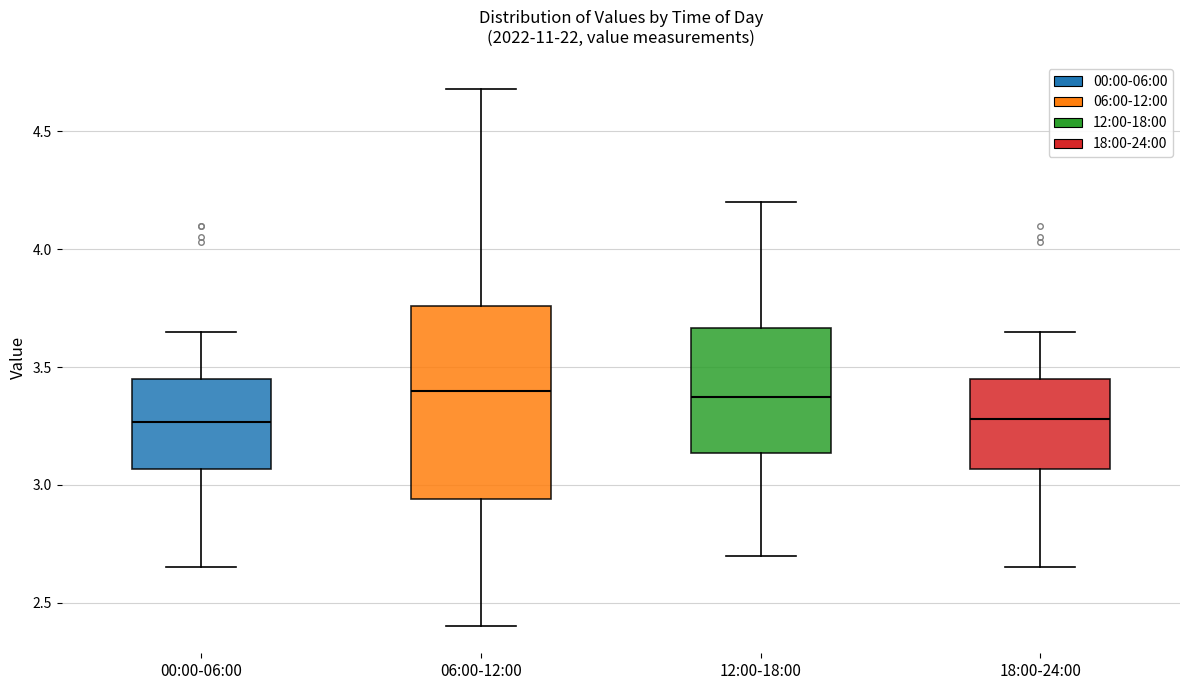

Which box is the tallest, from its lower edge to its upper edge?

06:00-12:00